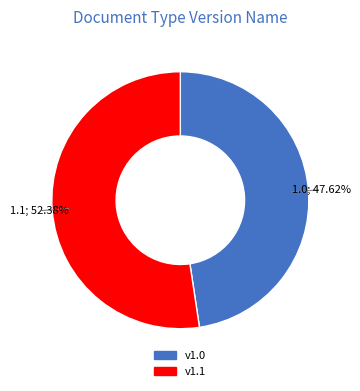

To the nearest percent, what percentage of the pie is v1.0?

48%